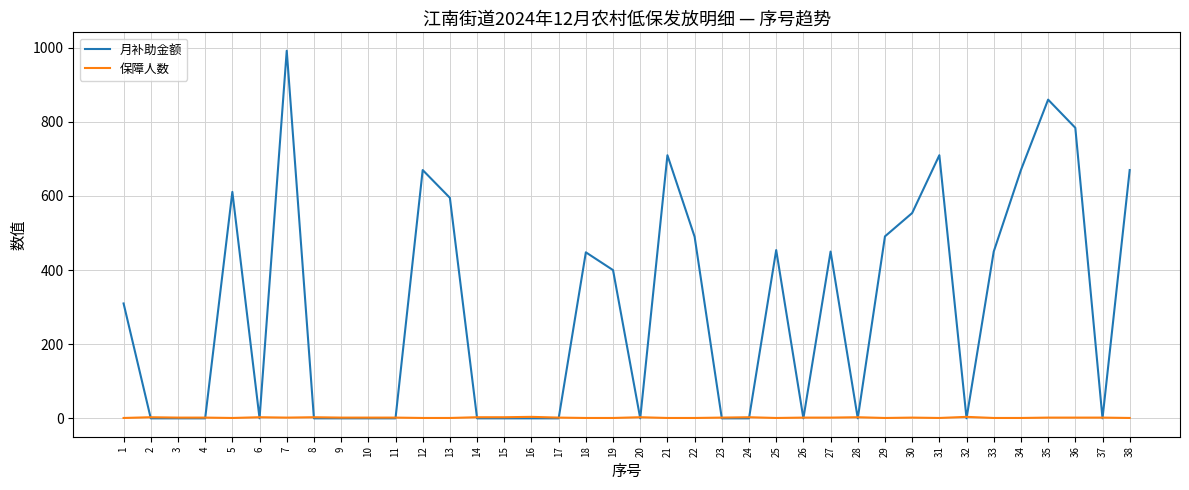

Which series has the largest range (max minus min)?

月补助金额